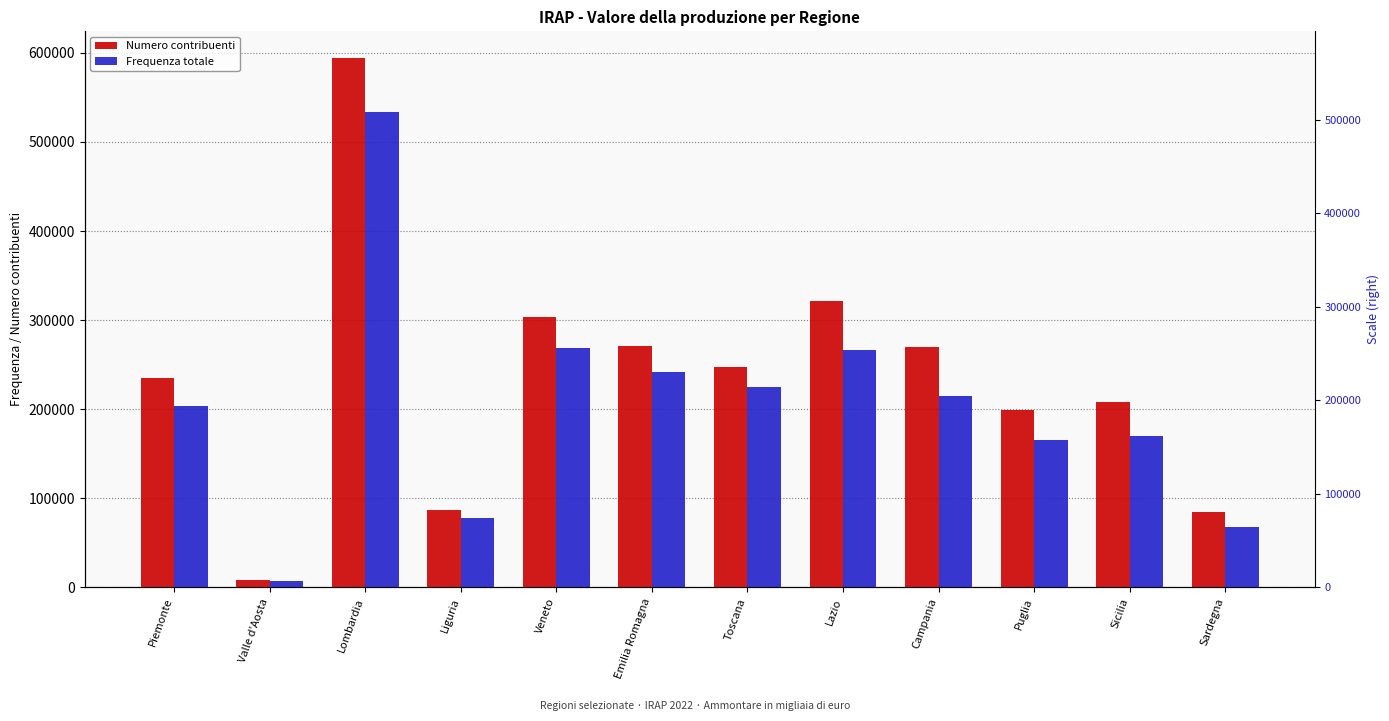

Is it true that Numero contribuenti equals 370819 at Sicilia?

False